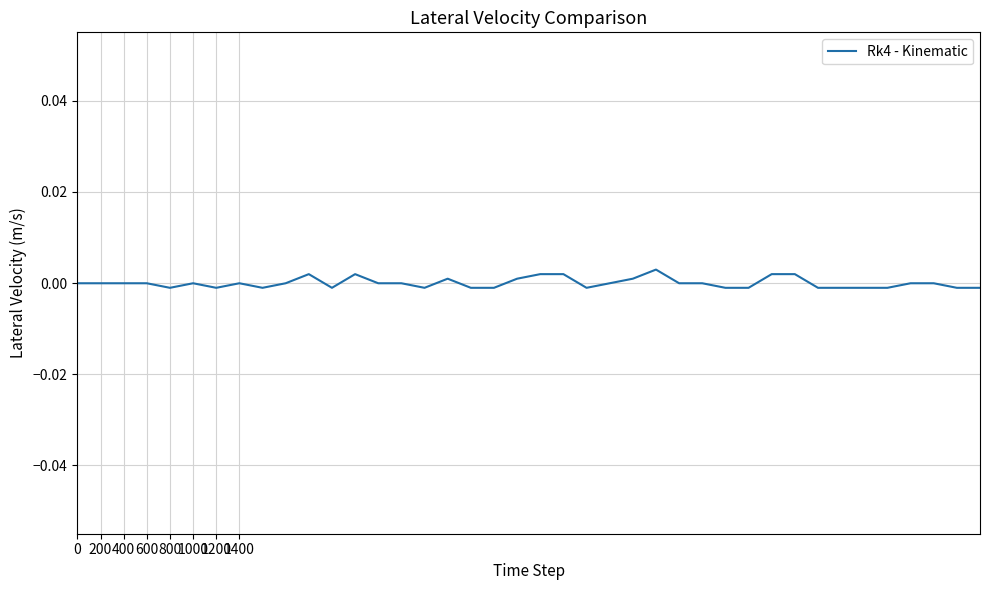

List the labels in order of value, smallest first.

800, 1200, 8, 11, 15, 17, 18, 22, 28, 29, 32, 33, 34, 35, 38, 39, 0, 200, 400, 600, 1000, 1400, 9, 13, 14, 23, 26, 27, 36, 37, 16, 19, 24, 10, 12, 20, 21, 30, 31, 25